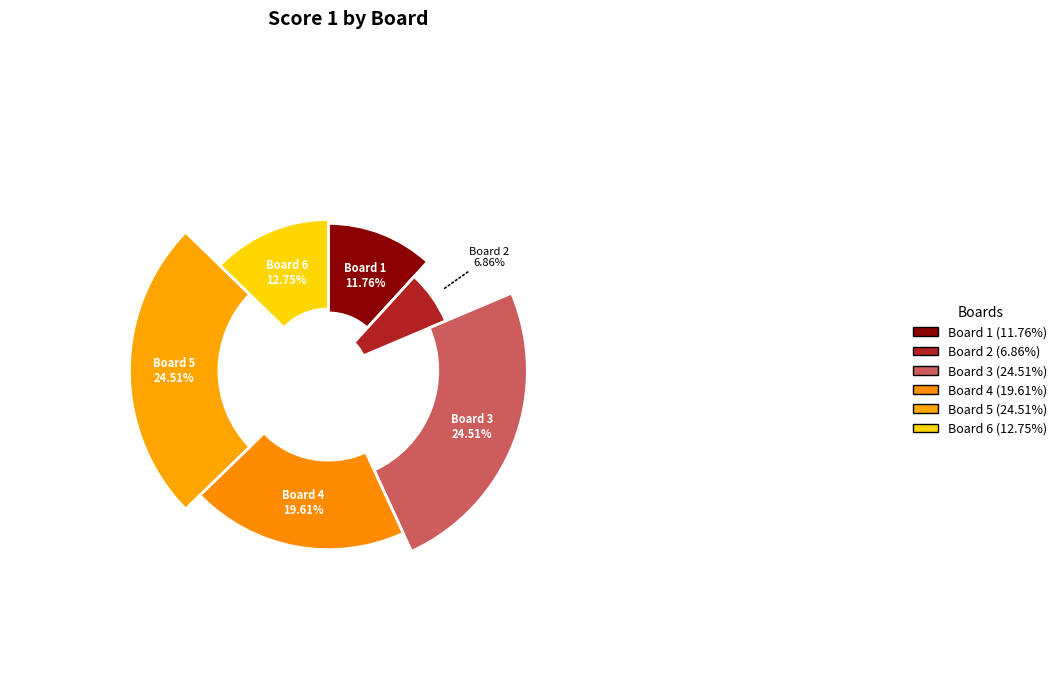

Does Board 1 represent more than half of the total?

No